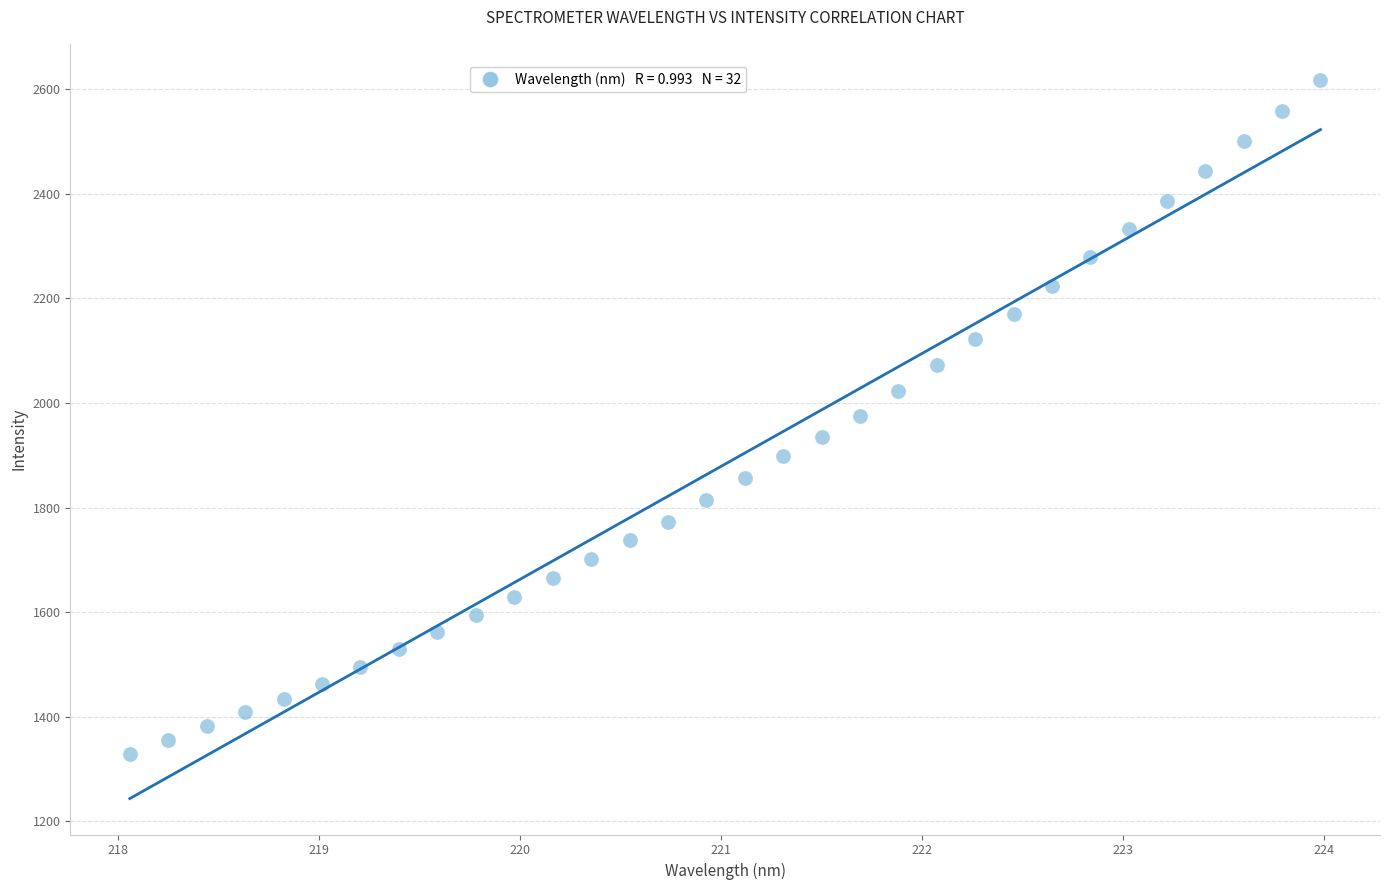

What is the range of X values (max minus min)?

5.9